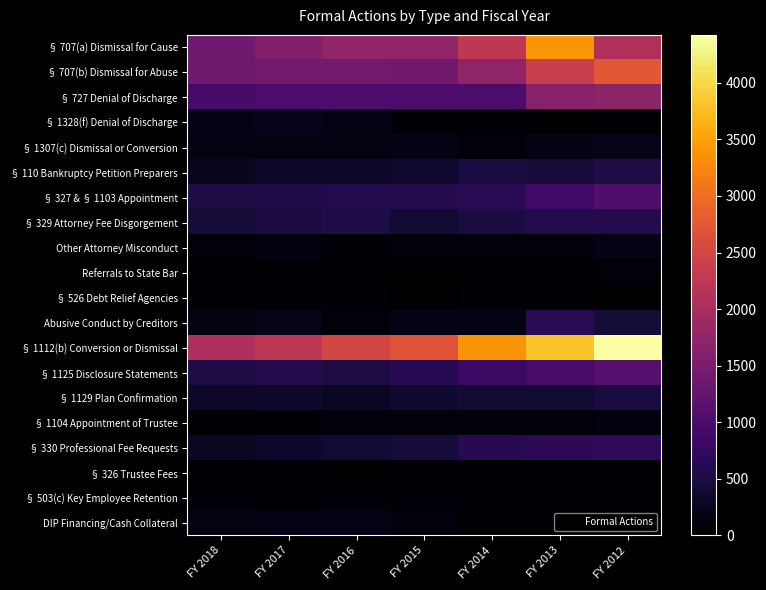

What is the spread (max minus min) of values at FY 2017?

2209